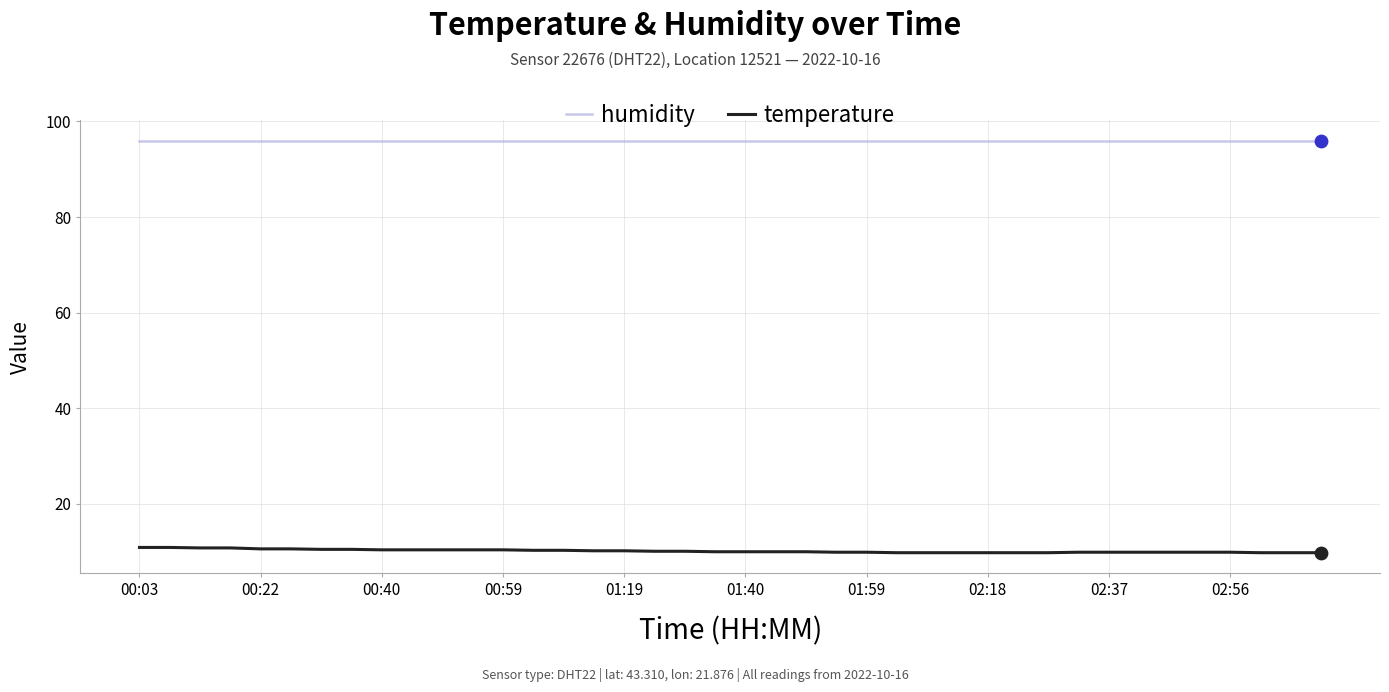

Which series has the largest range (max minus min)?

temperature